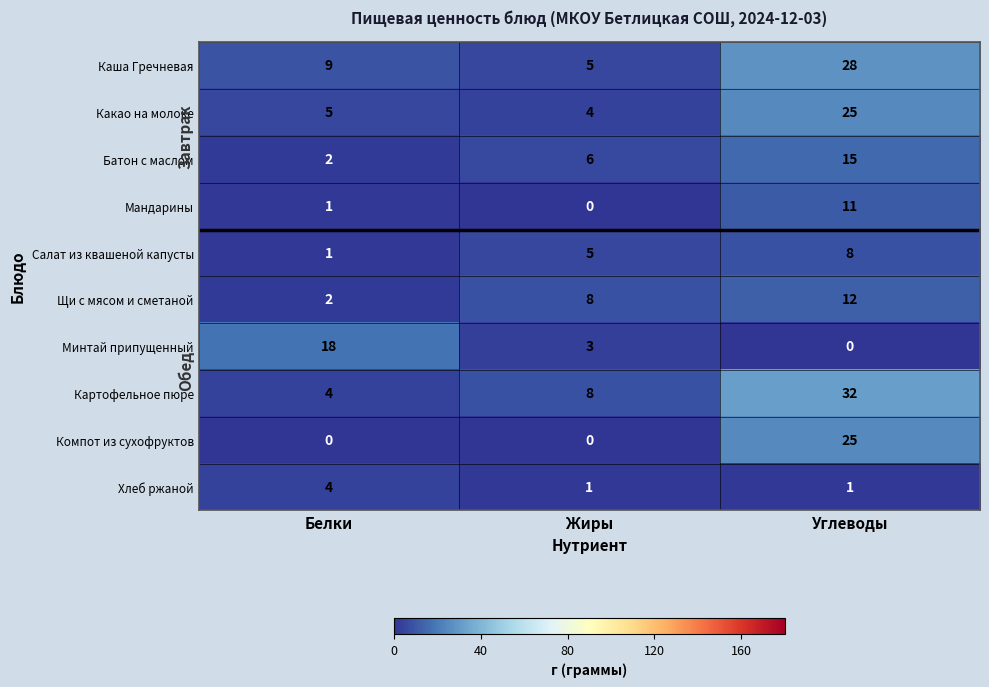

The Салат из квашеной капусты series shows 0 at Белки. True or false?

False